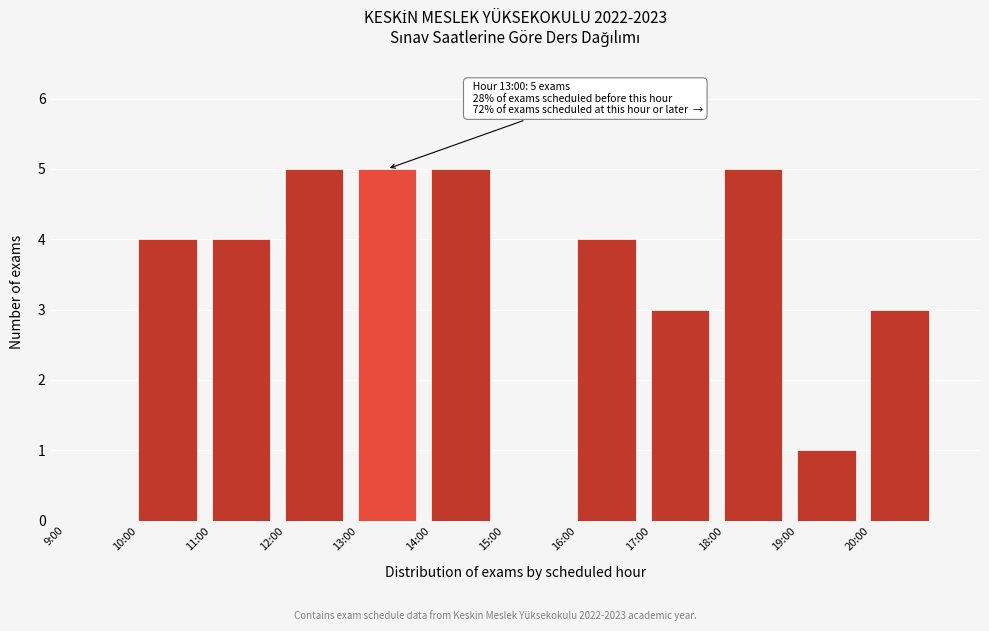

Reading left to right, extract all data points from this chart.

9:00=0	10:00=4	11:00=4	12:00=5	13:00=5	14:00=5	15:00=0	16:00=4	17:00=3	18:00=5	19:00=1	20:00=3